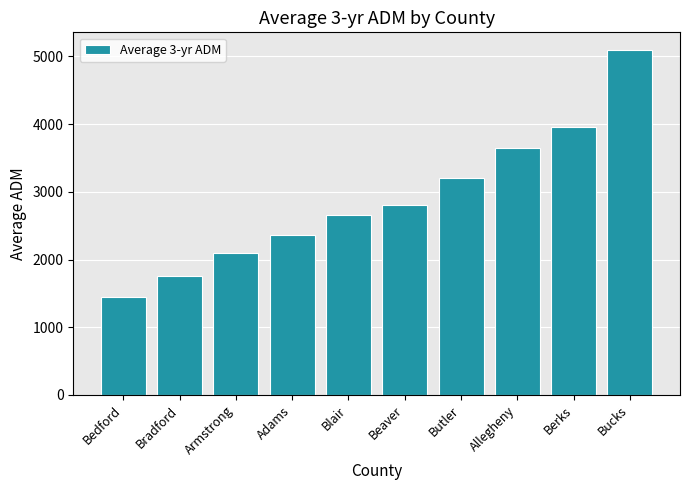

True or false: the data shows 3649.7 at Allegheny.

True